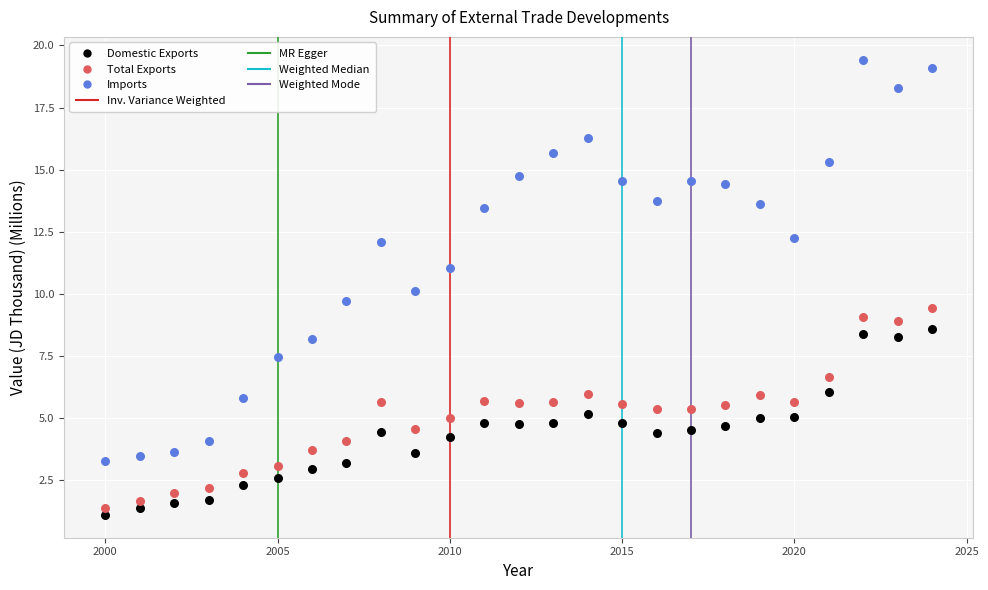

Which series has the largest Y range (max minus min)?

Imports